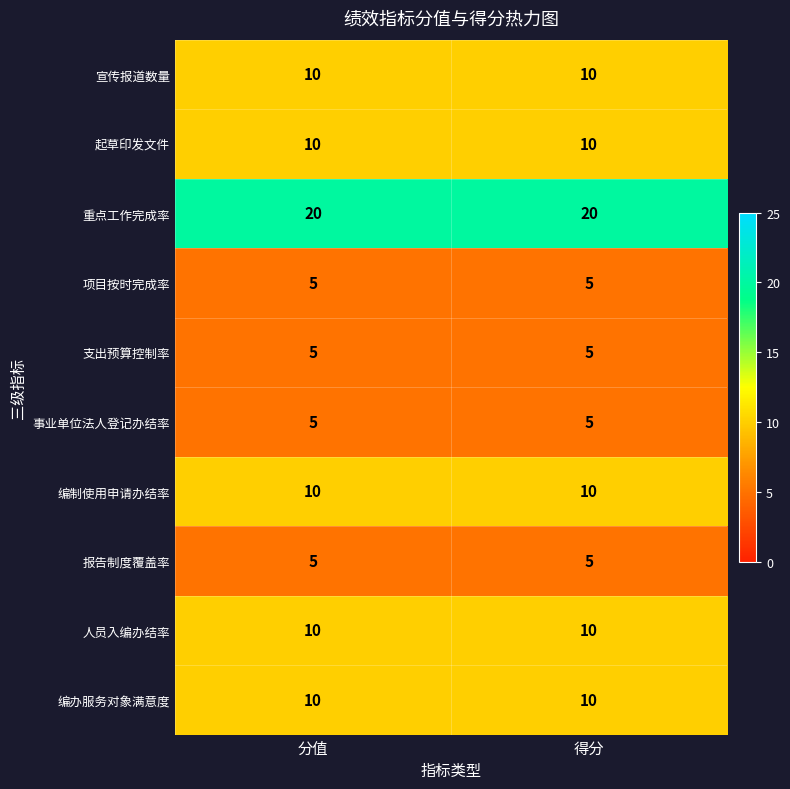

Reading left to right, list all the values displayed in this chart.

宣传报道数量: 10	10
起草印发文件: 10	10
重点工作完成率: 20	20
项目按时完成率: 5	5
支出预算控制率: 5	5
事业单位法人登记办结率: 5	5
编制使用申请办结率: 10	10
报告制度覆盖率: 5	5
人员入编办结率: 10	10
编办服务对象满意度: 10	10